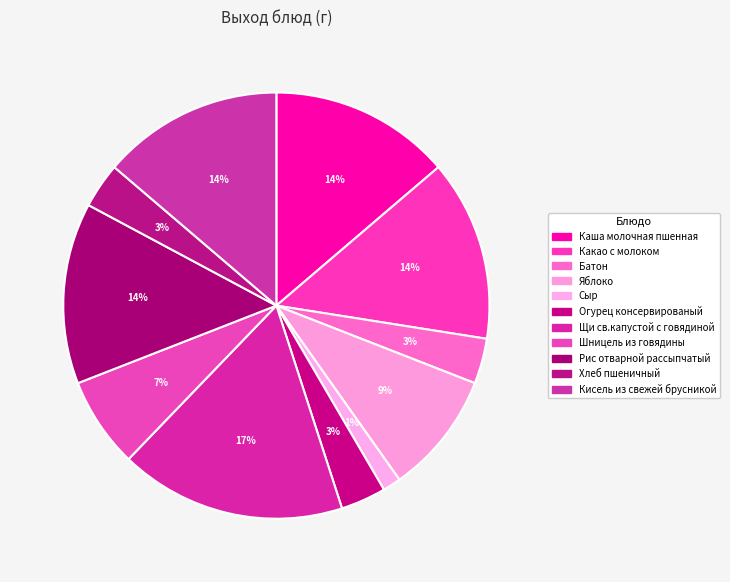

True or false: Батон accounts for 1% of the total.

False